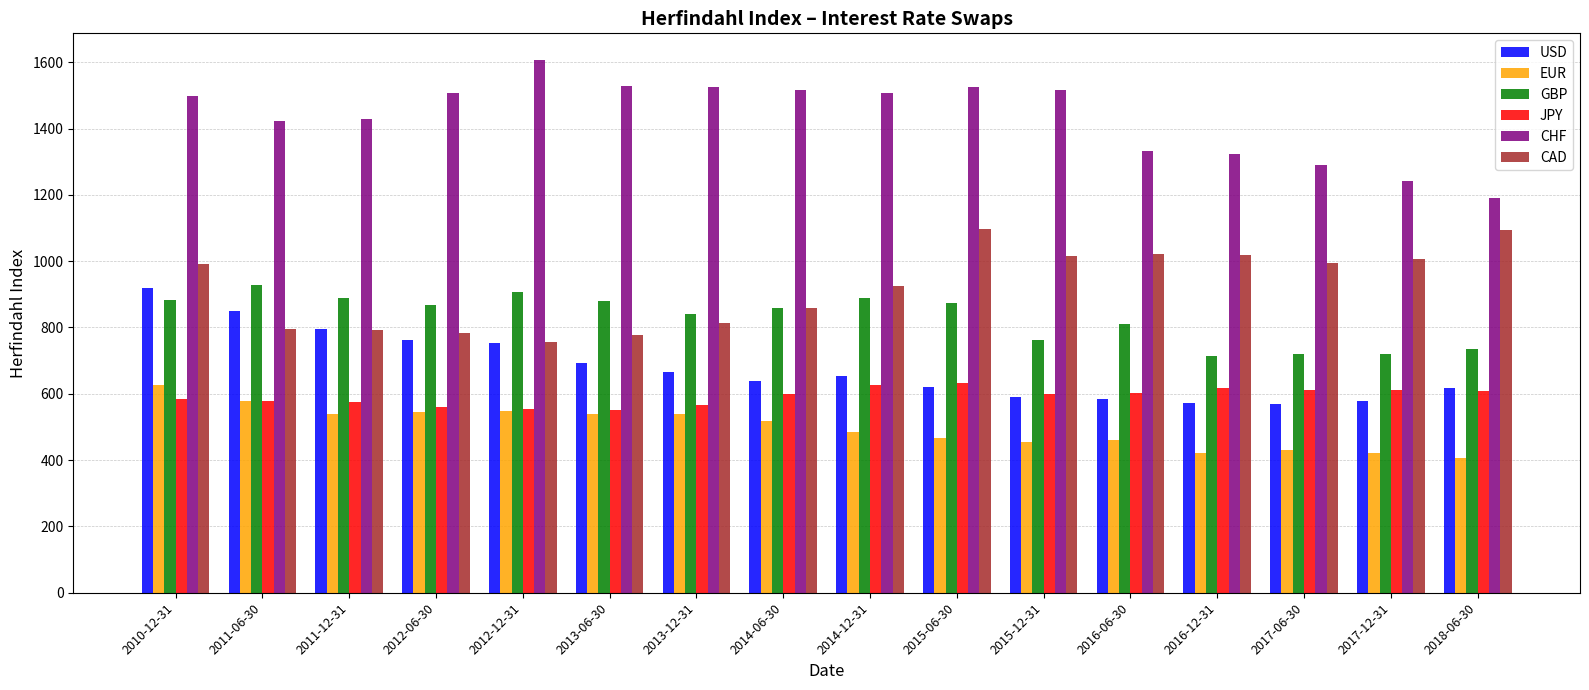

How many bars are there in each group?

6